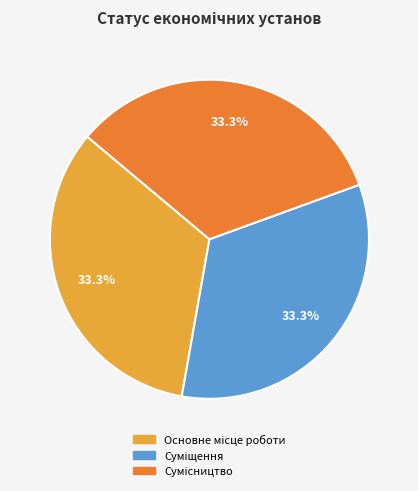

Is there a majority slice in this chart?

No